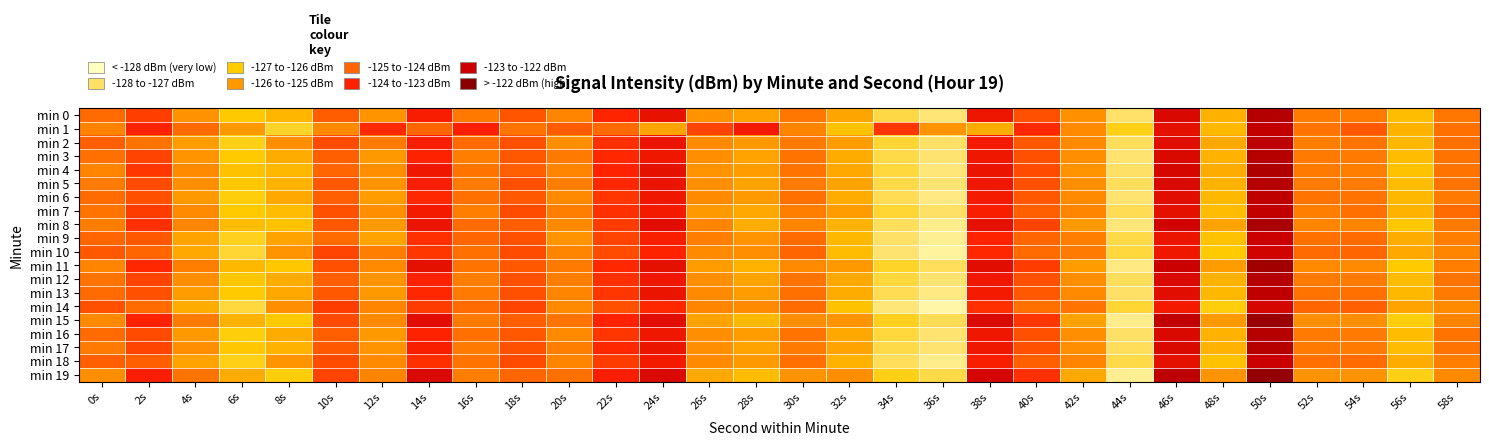

Reading left to right, what are all the values shown in this chart?

min 0: 0s=-125.1	2s=-124.4	4s=-125.9	6s=-126.9	8s=-126.6	10s=-124.9	12s=-125.9	14s=-123.9	16s=-125.4	18s=-124.8	20s=-125.6	22s=-124.0	24s=-123.6	26s=-125.9	28s=-126.2	30s=-125.3	32s=-126.3	34s=-127.7	36s=-128.2	38s=-123.7	40s=-124.7	42s=-125.8	44s=-128.0	46s=-123.3	48s=-126.5	50s=-122.7	52s=-125.4	54s=-125.4	56s=-126.7	58s=-125.3
min 1: 0s=-125.6	2s=-124.0	4s=-125.1	6s=-126.0	8s=-127.4	10s=-125.7	12s=-124.1	14s=-125.0	16s=-123.9	18s=-125.3	20s=-124.8	22s=-125.1	24s=-126.2	26s=-124.5	28s=-123.8	30s=-125.6	32s=-126.8	34s=-124.3	36s=-125.9	38s=-126.4	40s=-124.1	42s=-125.7	44s=-127.2	46s=-123.5	48s=-126.6	50s=-122.9	52s=-125.3	54s=-124.8	56s=-126.5	58s=-125.2
min 2: 0s=-124.9	2s=-125.3	4s=-126.1	6s=-127.2	8s=-125.8	10s=-124.6	12s=-125.4	14s=-123.9	16s=-125.1	18s=-124.7	20s=-125.8	22s=-124.2	24s=-123.6	26s=-125.7	28s=-126.0	30s=-125.4	32s=-126.1	34s=-127.5	36s=-128.0	38s=-123.8	40s=-124.8	42s=-125.7	44s=-127.9	46s=-123.4	48s=-126.3	50s=-122.8	52s=-125.5	54s=-125.3	56s=-126.6	58s=-125.2
min 3: 0s=-125.2	2s=-124.5	4s=-125.9	6s=-127.0	8s=-126.4	10s=-124.9	12s=-126.0	14s=-124.0	16s=-125.5	18s=-124.8	20s=-125.4	22s=-124.1	24s=-123.7	26s=-125.8	28s=-126.2	30s=-125.3	32s=-126.4	34s=-127.7	36s=-128.1	38s=-123.7	40s=-124.7	42s=-125.8	44s=-128.1	46s=-123.3	48s=-126.5	50s=-122.7	52s=-125.4	54s=-125.4	56s=-126.7	58s=-125.3
min 4: 0s=-125.6	2s=-124.3	4s=-125.7	6s=-126.8	8s=-126.6	10s=-125.0	12s=-125.8	14s=-123.7	16s=-125.3	18s=-124.9	20s=-125.6	22s=-124.0	24s=-123.5	26s=-125.9	28s=-126.1	30s=-125.3	32s=-126.3	34s=-127.6	36s=-128.2	38s=-123.6	40s=-124.6	42s=-125.9	44s=-128.0	46s=-123.2	48s=-126.4	50s=-122.6	52s=-125.4	54s=-125.5	56s=-126.8	58s=-125.3
min 5: 0s=-125.4	2s=-124.6	4s=-125.8	6s=-126.9	8s=-126.5	10s=-124.8	12s=-125.9	14s=-123.9	16s=-125.4	18s=-124.7	20s=-125.5	22s=-124.1	24s=-123.6	26s=-125.8	28s=-126.2	30s=-125.4	32s=-126.2	34s=-127.7	36s=-128.1	38s=-123.7	40s=-124.7	42s=-125.8	44s=-127.9	46s=-123.3	48s=-126.5	50s=-122.7	52s=-125.4	54s=-125.4	56s=-126.7	58s=-125.3
min 6: 0s=-125.1	2s=-124.7	4s=-126.0	6s=-127.1	8s=-126.3	10s=-124.9	12s=-126.1	14s=-124.1	16s=-125.2	18s=-124.8	20s=-125.7	22s=-124.3	24s=-123.7	26s=-125.7	28s=-126.0	30s=-125.2	32s=-126.4	34s=-127.8	36s=-128.3	38s=-123.8	40s=-124.8	42s=-125.7	44s=-128.1	46s=-123.4	48s=-126.6	50s=-122.8	52s=-125.3	54s=-125.3	56s=-126.6	58s=-125.4
min 7: 0s=-125.3	2s=-124.4	4s=-125.7	6s=-127.0	8s=-126.7	10s=-124.7	12s=-125.8	14s=-123.8	16s=-125.5	18s=-124.6	20s=-125.5	22s=-124.2	24s=-123.8	26s=-126.0	28s=-126.3	30s=-125.5	32s=-126.1	34s=-127.5	36s=-128.0	38s=-123.9	40s=-124.9	42s=-125.6	44s=-127.8	46s=-123.5	48s=-126.7	50s=-122.9	52s=-125.5	54s=-125.2	56s=-126.5	58s=-125.1
min 8: 0s=-125.5	2s=-124.2	4s=-125.6	6s=-126.7	8s=-126.8	10s=-124.8	12s=-126.0	14s=-123.6	16s=-125.1	18s=-124.9	20s=-125.7	22s=-124.4	24s=-123.4	26s=-125.6	28s=-126.4	30s=-125.6	32s=-126.5	34s=-127.9	36s=-128.4	38s=-123.5	40s=-124.5	42s=-126.0	44s=-128.2	46s=-123.1	48s=-126.2	50s=-122.5	52s=-125.6	54s=-125.6	56s=-126.9	58s=-125.4
min 9: 0s=-125.0	2s=-124.8	4s=-126.2	6s=-127.3	8s=-126.2	10s=-125.1	12s=-126.2	14s=-124.2	16s=-125.0	18s=-124.7	20s=-125.9	22s=-124.5	24s=-123.9	26s=-125.5	28s=-125.9	30s=-125.1	32s=-126.6	34s=-128.0	36s=-128.5	38s=-124.0	40s=-125.0	42s=-125.5	44s=-127.7	46s=-123.6	48s=-126.8	50s=-123.0	52s=-125.2	54s=-125.1	56s=-126.4	58s=-125.5
min 10: 0s=-124.8	2s=-125.0	4s=-126.3	6s=-127.5	8s=-125.9	10s=-124.5	12s=-125.5	14s=-124.3	16s=-125.2	18s=-124.6	20s=-125.6	22s=-124.6	24s=-124.0	26s=-125.7	28s=-125.8	30s=-125.0	32s=-126.7	34s=-128.1	36s=-128.6	38s=-124.1	40s=-125.1	42s=-125.4	44s=-127.6	46s=-123.7	48s=-127.0	50s=-123.1	52s=-125.1	54s=-125.0	56s=-126.3	58s=-125.6
min 11: 0s=-125.6	2s=-124.1	4s=-125.5	6s=-126.6	8s=-126.9	10s=-124.7	12s=-125.7	14s=-123.5	16s=-125.3	18s=-124.8	20s=-125.4	22s=-124.1	24s=-123.5	26s=-126.1	28s=-126.5	30s=-125.7	32s=-126.0	34s=-127.4	36s=-127.9	38s=-123.4	40s=-124.4	42s=-126.1	44s=-128.3	46s=-123.0	48s=-126.1	50s=-122.4	52s=-125.7	54s=-125.7	56s=-127.0	58s=-125.5
min 12: 0s=-125.3	2s=-124.5	4s=-125.8	6s=-126.9	8s=-126.4	10s=-124.9	12s=-125.9	14s=-124.0	16s=-125.5	18s=-124.7	20s=-125.5	22s=-124.2	24s=-123.7	26s=-125.8	28s=-126.2	30s=-125.3	32s=-126.3	34s=-127.6	36s=-128.1	38s=-123.7	40s=-124.7	42s=-125.8	44s=-127.9	46s=-123.3	48s=-126.5	50s=-122.7	52s=-125.4	54s=-125.4	56s=-126.7	58s=-125.3
min 13: 0s=-125.1	2s=-124.7	4s=-126.1	6s=-127.0	8s=-126.3	10s=-124.8	12s=-126.0	14s=-124.1	16s=-125.4	18s=-124.7	20s=-125.6	22s=-124.3	24s=-123.6	26s=-125.7	28s=-126.1	30s=-125.2	32s=-126.4	34s=-127.8	36s=-128.3	38s=-123.8	40s=-124.8	42s=-125.7	44s=-128.0	46s=-123.4	48s=-126.6	50s=-122.8	52s=-125.3	54s=-125.2	56s=-126.6	58s=-125.4
min 14: 0s=-124.7	2s=-125.1	4s=-126.4	6s=-127.6	8s=-125.8	10s=-124.4	12s=-125.6	14s=-124.4	16s=-125.1	18s=-124.5	20s=-125.7	22s=-124.7	24s=-124.1	26s=-125.6	28s=-125.7	30s=-125.1	32s=-126.8	34s=-128.2	36s=-128.7	38s=-124.2	40s=-125.2	42s=-125.3	44s=-127.5	46s=-123.8	48s=-127.1	50s=-123.2	52s=-125.0	54s=-124.9	56s=-126.2	58s=-125.7
min 15: 0s=-125.7	2s=-124.0	4s=-125.4	6s=-126.5	8s=-127.0	10s=-124.6	12s=-125.7	14s=-123.4	16s=-125.4	18s=-124.9	20s=-125.3	22s=-124.0	24s=-123.4	26s=-126.2	28s=-126.6	30s=-125.8	32s=-125.9	34s=-127.3	36s=-127.8	38s=-123.3	40s=-124.3	42s=-126.2	44s=-128.4	46s=-122.9	48s=-126.0	50s=-122.3	52s=-125.8	54s=-125.8	56s=-127.1	58s=-125.6
min 16: 0s=-125.1	2s=-124.6	4s=-126.0	6s=-127.1	8s=-126.4	10s=-124.9	12s=-126.0	14s=-124.0	16s=-125.2	18s=-124.8	20s=-125.7	22s=-124.3	24s=-123.7	26s=-125.8	28s=-126.1	30s=-125.3	32s=-126.3	34s=-127.6	36s=-128.1	38s=-123.7	40s=-124.7	42s=-125.8	44s=-128.0	46s=-123.3	48s=-126.5	50s=-122.7	52s=-125.4	54s=-125.4	56s=-126.7	58s=-125.3
min 17: 0s=-125.4	2s=-124.5	4s=-125.8	6s=-126.9	8s=-126.5	10s=-124.8	12s=-125.9	14s=-123.9	16s=-125.4	18s=-124.7	20s=-125.5	22s=-124.1	24s=-123.6	26s=-125.8	28s=-126.2	30s=-125.4	32s=-126.2	34s=-127.7	36s=-128.1	38s=-123.7	40s=-124.7	42s=-125.8	44s=-127.9	46s=-123.3	48s=-126.5	50s=-122.7	52s=-125.4	54s=-125.4	56s=-126.7	58s=-125.3
min 18: 0s=-124.9	2s=-124.9	4s=-126.2	6s=-127.2	8s=-125.9	10s=-124.6	12s=-125.7	14s=-124.2	16s=-125.3	18s=-124.6	20s=-125.6	22s=-124.4	24s=-123.8	26s=-125.7	28s=-126.0	30s=-125.2	32s=-126.5	34s=-127.9	36s=-128.4	38s=-123.9	40s=-124.9	42s=-125.6	44s=-127.7	46s=-123.5	48s=-126.8	50s=-123.0	52s=-125.2	54s=-125.1	56s=-126.4	58s=-125.5
min 19: 0s=-125.8	2s=-123.9	4s=-125.3	6s=-126.4	8s=-127.1	10s=-124.5	12s=-125.6	14s=-123.3	16s=-125.5	18s=-125.0	20s=-125.2	22s=-123.9	24s=-123.3	26s=-126.3	28s=-126.7	30s=-125.9	32s=-125.8	34s=-127.2	36s=-127.7	38s=-123.2	40s=-124.2	42s=-126.3	44s=-128.5	46s=-122.8	48s=-125.9	50s=-122.2	52s=-125.9	54s=-125.9	56s=-127.2	58s=-125.7